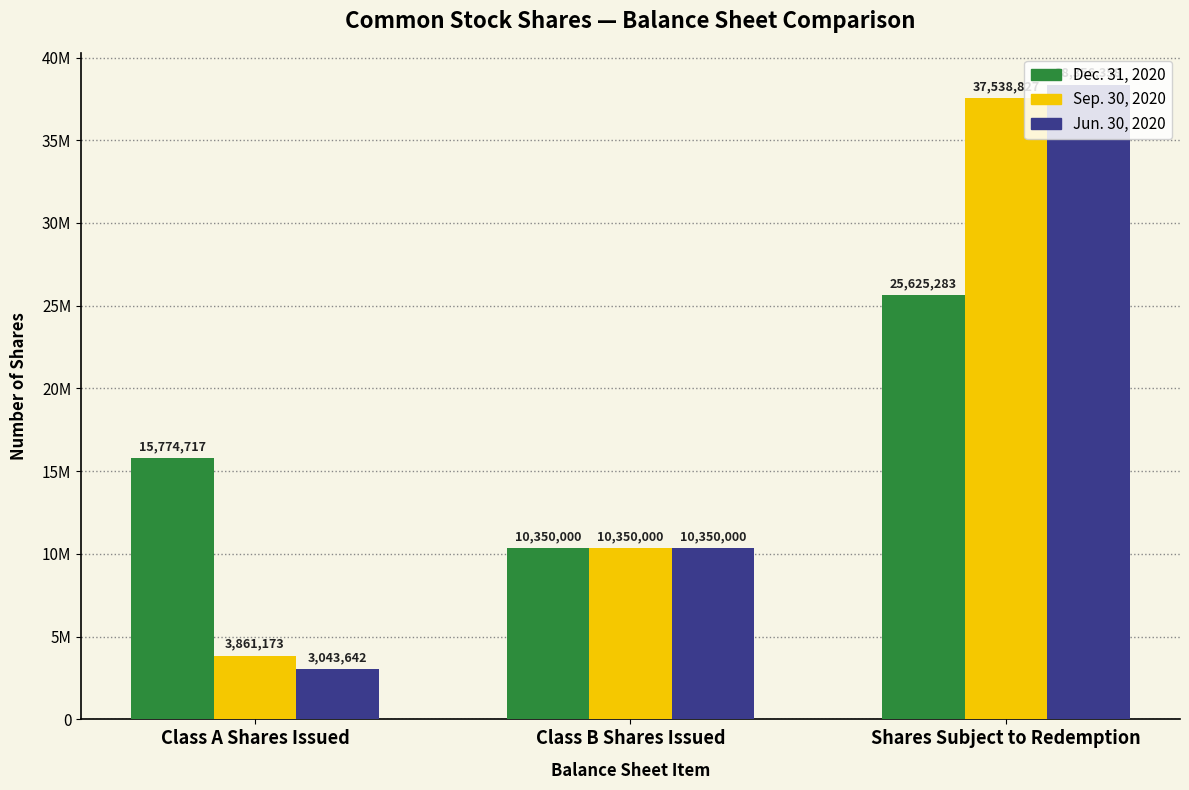

At which label does Sep. 30, 2020 first exceed 10350000?

Shares Subject to Redemption